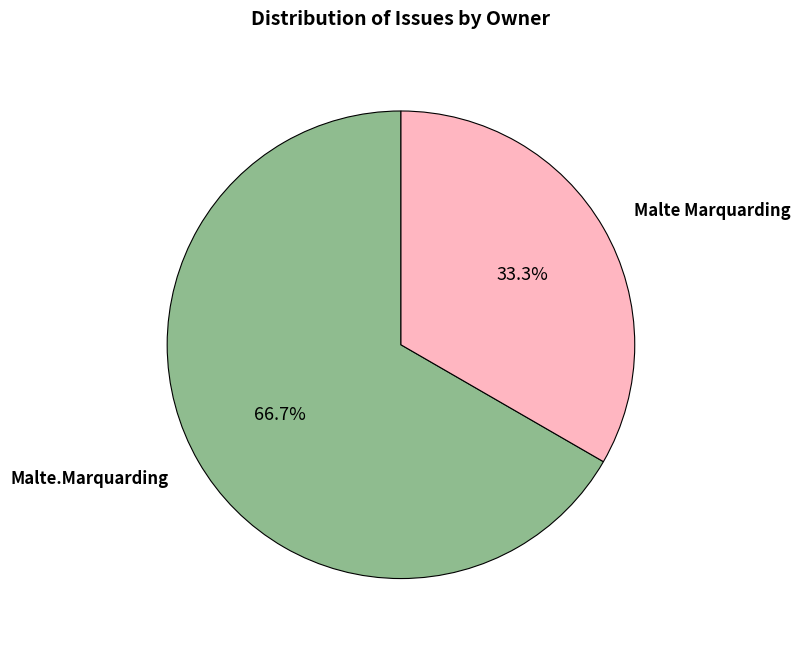

Is there a majority slice in this chart?

Yes